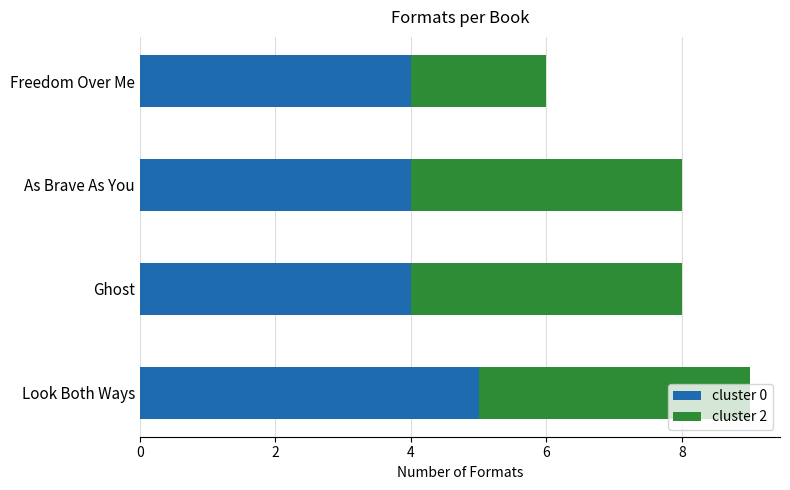

What is the lowest value of the cluster 0 series?

4